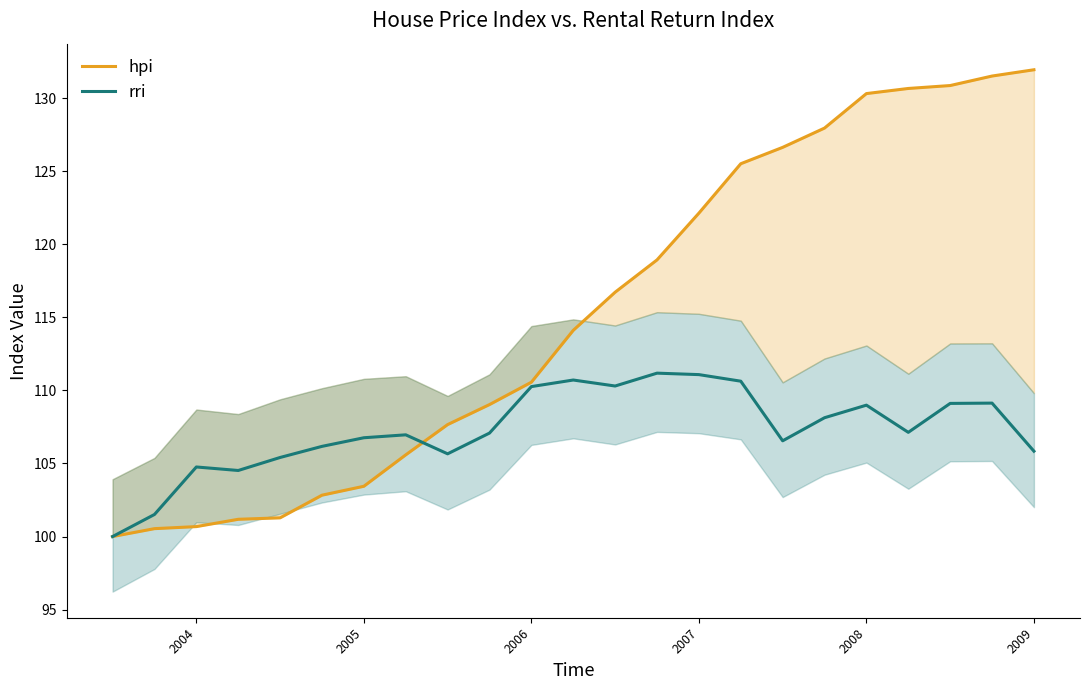

Reading left to right, list all the values displayed in this chart.

hpi: 100.0	100.5	100.7	101.2	101.3	102.8	103.4	105.6	107.7	109.0	110.6	114.1	116.7	118.9	122.1	125.5	126.6	128.0	130.3	130.7	130.9	131.5	131.9
rri: 100.0	101.5	104.8	104.5	105.4	106.2	106.8	107.0	105.7	107.1	110.3	110.7	110.3	111.2	111.1	110.6	106.5	108.1	109.0	107.1	109.1	109.1	105.8